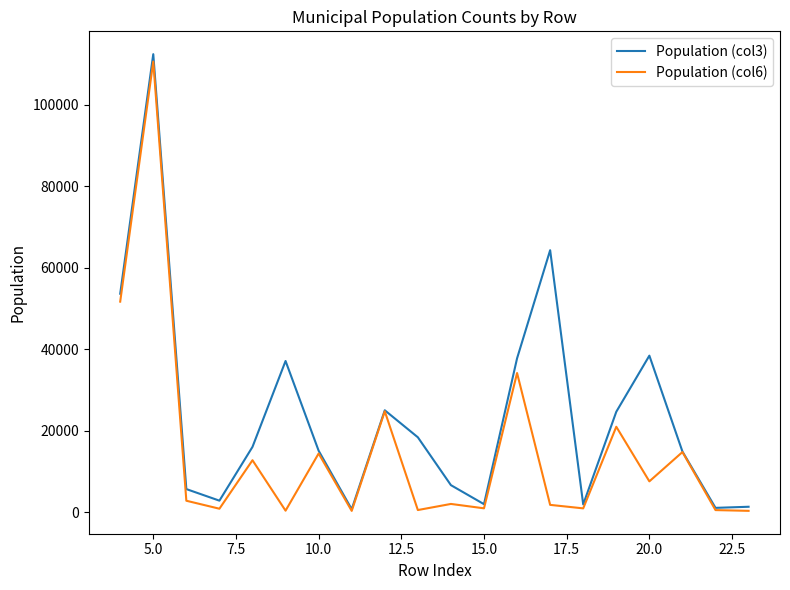

What is the minimum value shown in the chart?

340